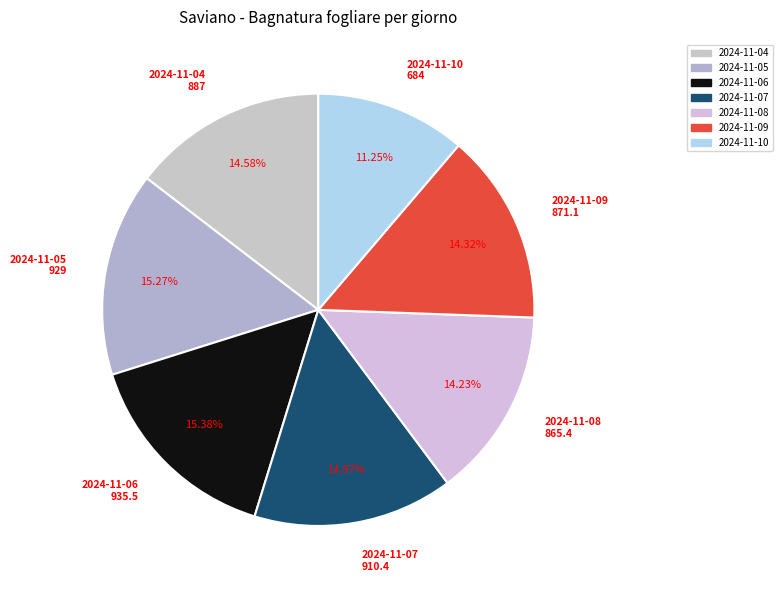

Which has a higher value, 2024-11-10 or 2024-11-07?

2024-11-07